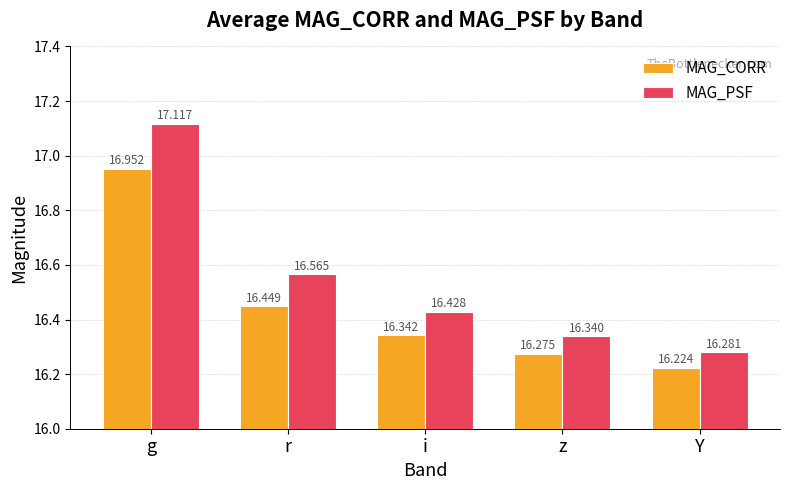

What is the label of the 1st bar from the left?

g